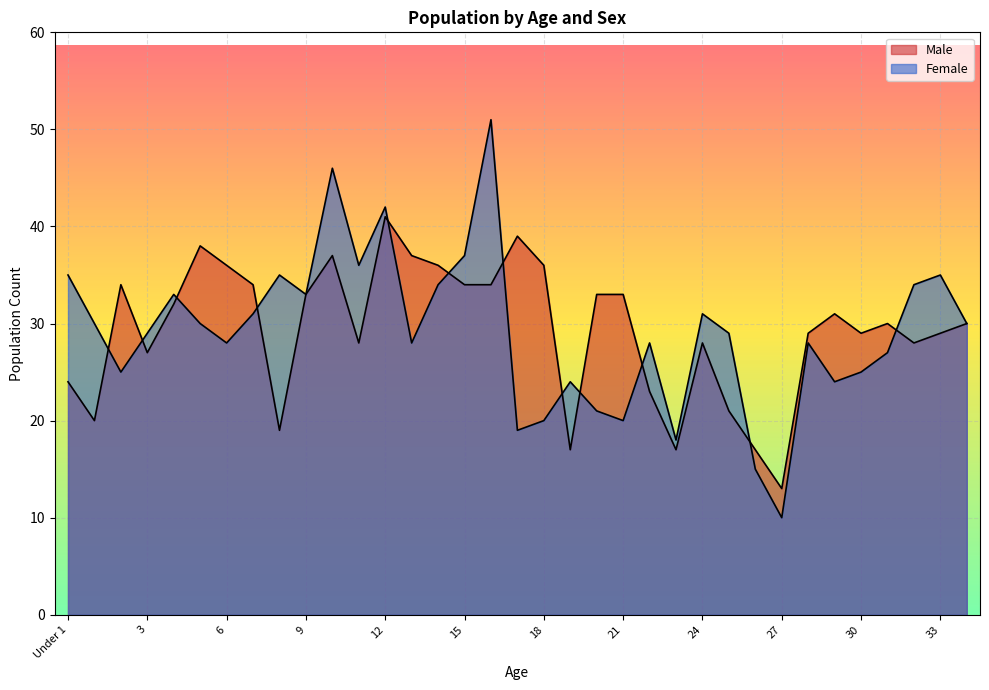

The value of Female at 30 is 25. True or false?

True